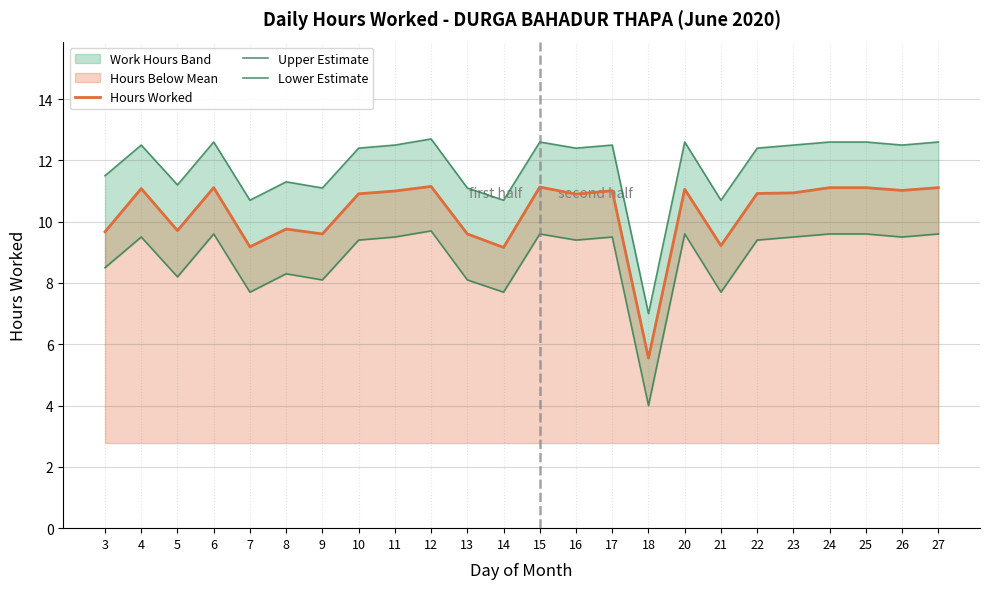

What is the difference between the maximum and minimum values in the Lower Estimate series?

5.7